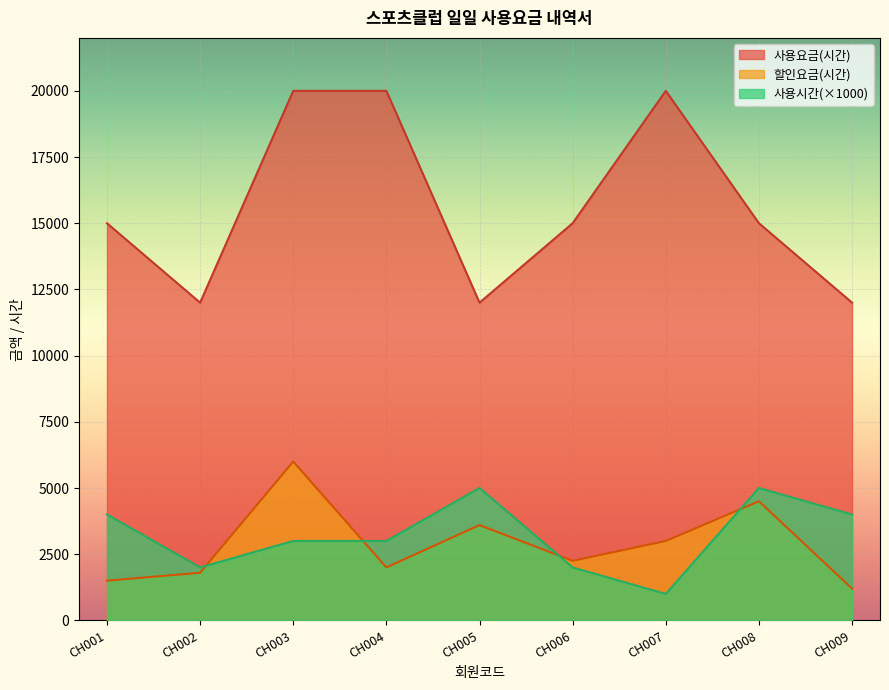

True or false: 사용요금(시간) and 할인요금(시간) cross at least once.

False